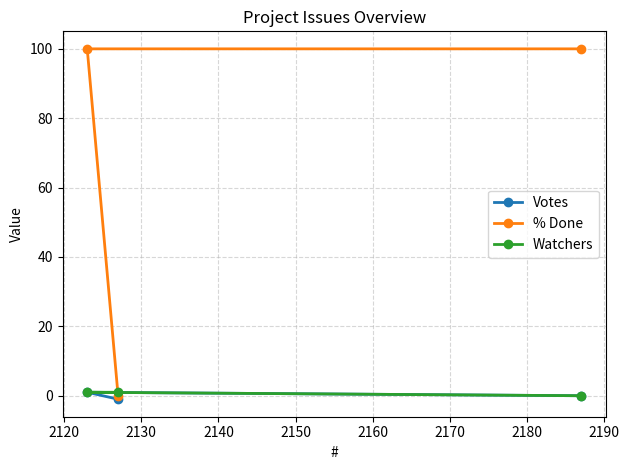

What is the greatest value displayed?

100